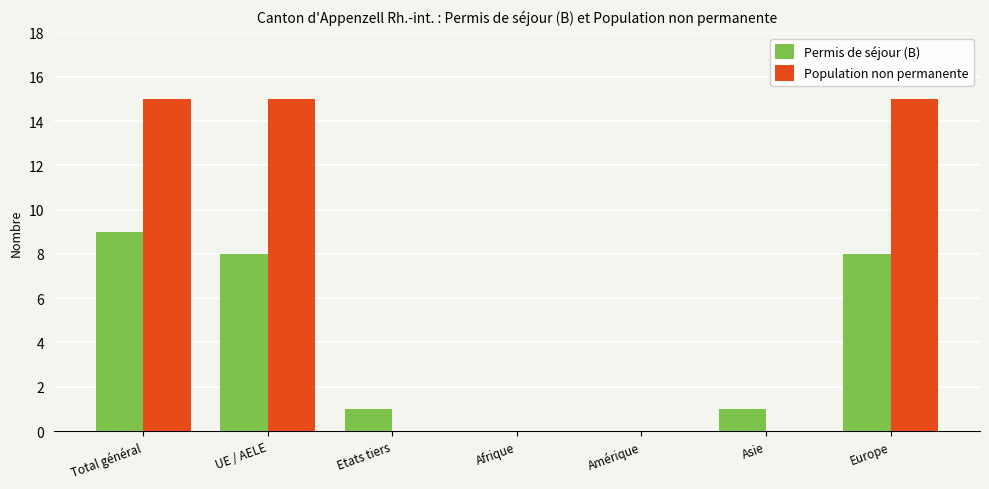

Reading left to right, what are all the values shown in this chart?

Permis de séjour (B): Total général=9	UE / AELE=8	Etats tiers=1	Afrique=0	Amérique=0	Asie=1	Europe=8
Population non permanente: Total général=15	UE / AELE=15	Etats tiers=0	Afrique=0	Amérique=0	Asie=0	Europe=15